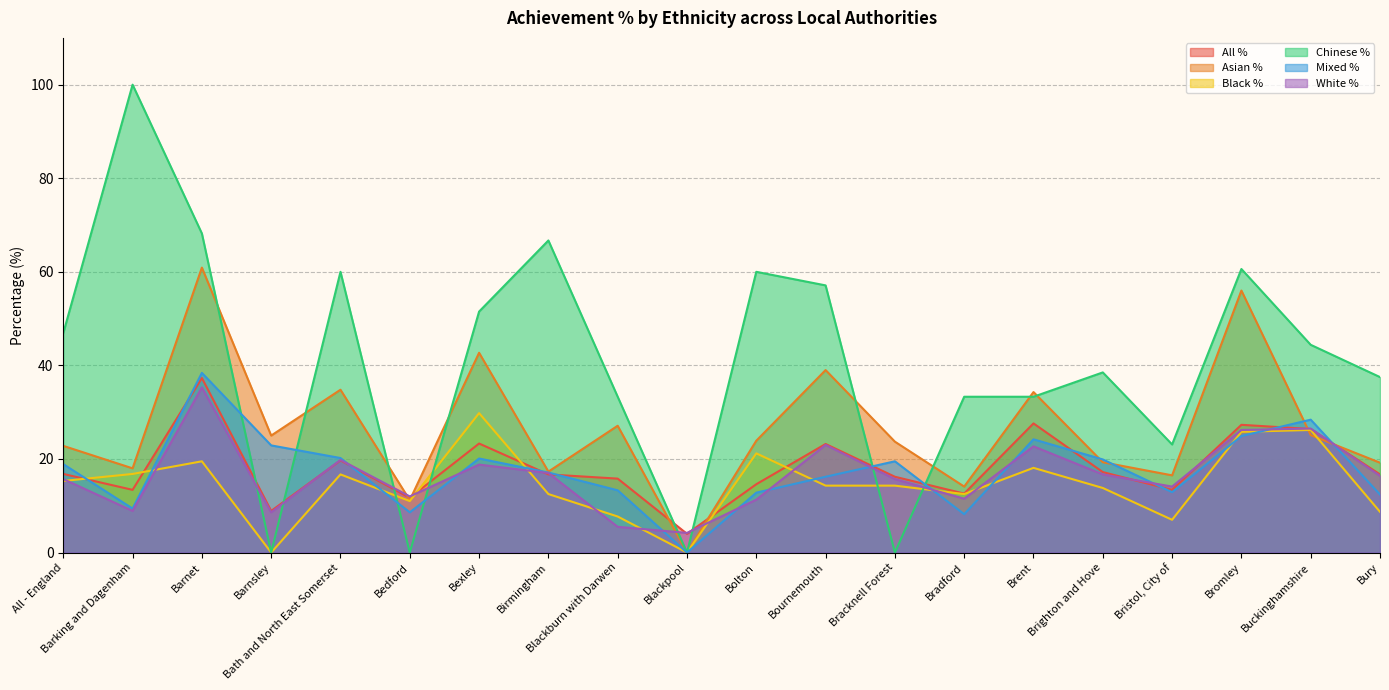

What is the difference between the maximum and minimum values in the All % series?

33.3